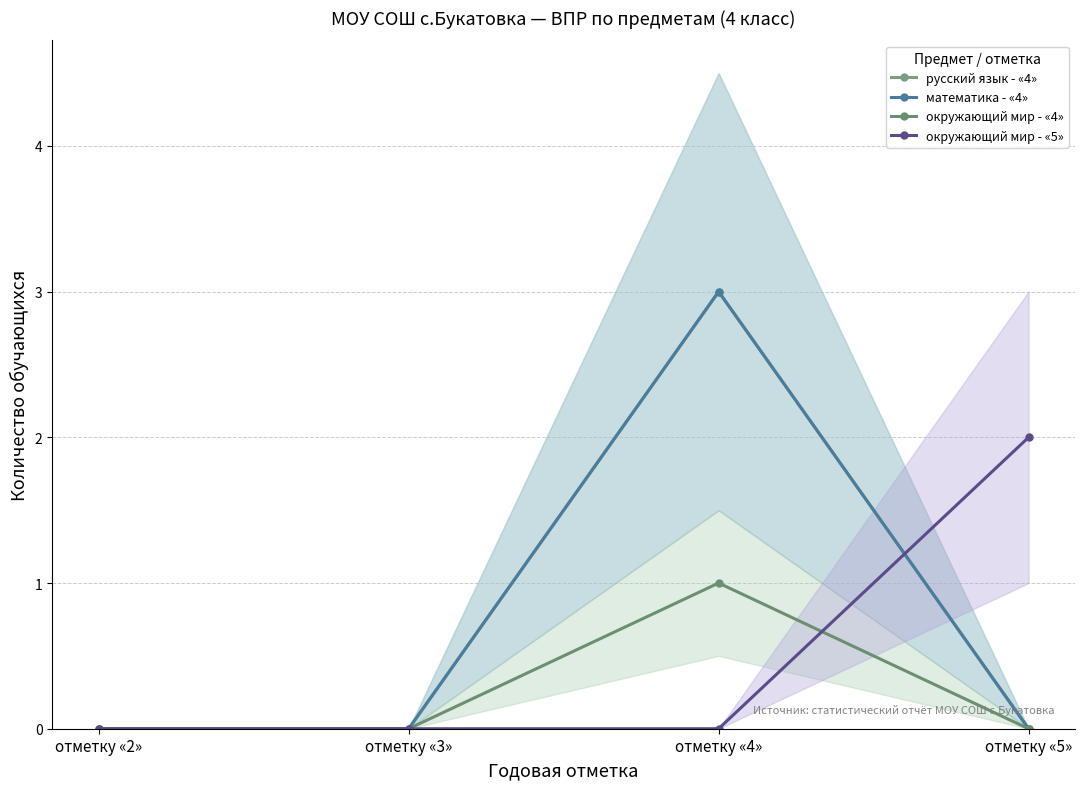

True or false: русский язык - «4» has more than 2 points higher than both neighbors.

False